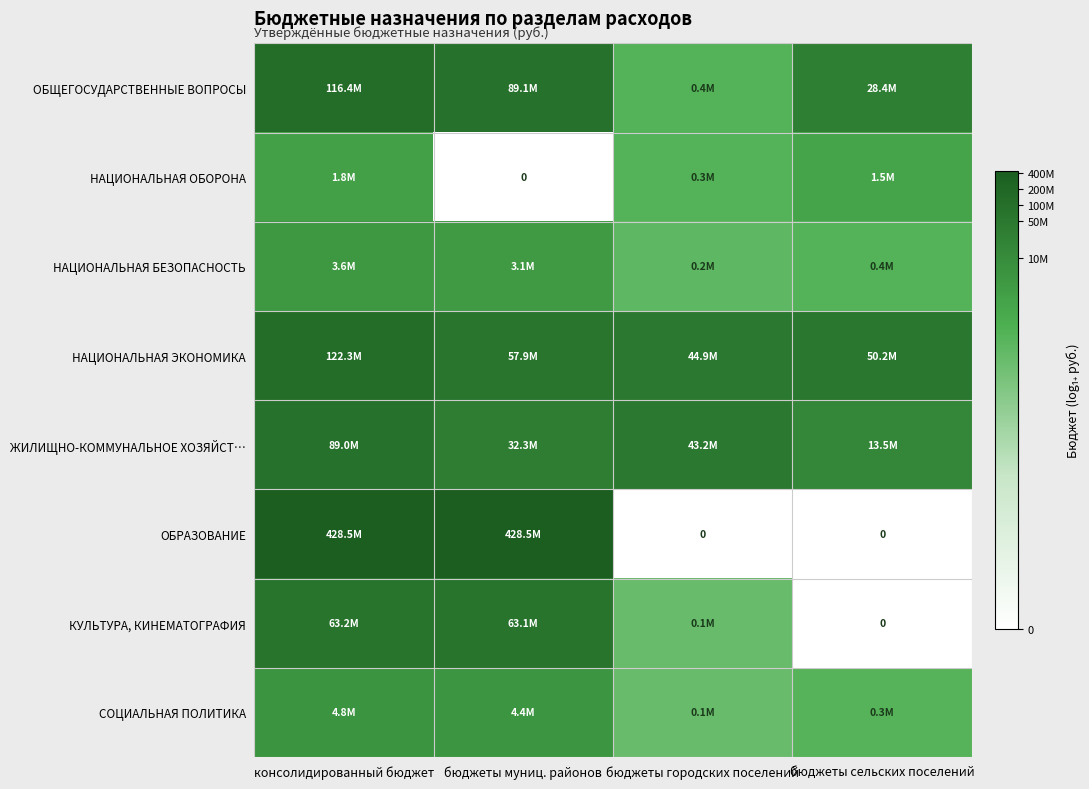

The ОБРАЗОВАНИЕ series shows 11.4 at бюджеты муниц. районов. True or false?

False